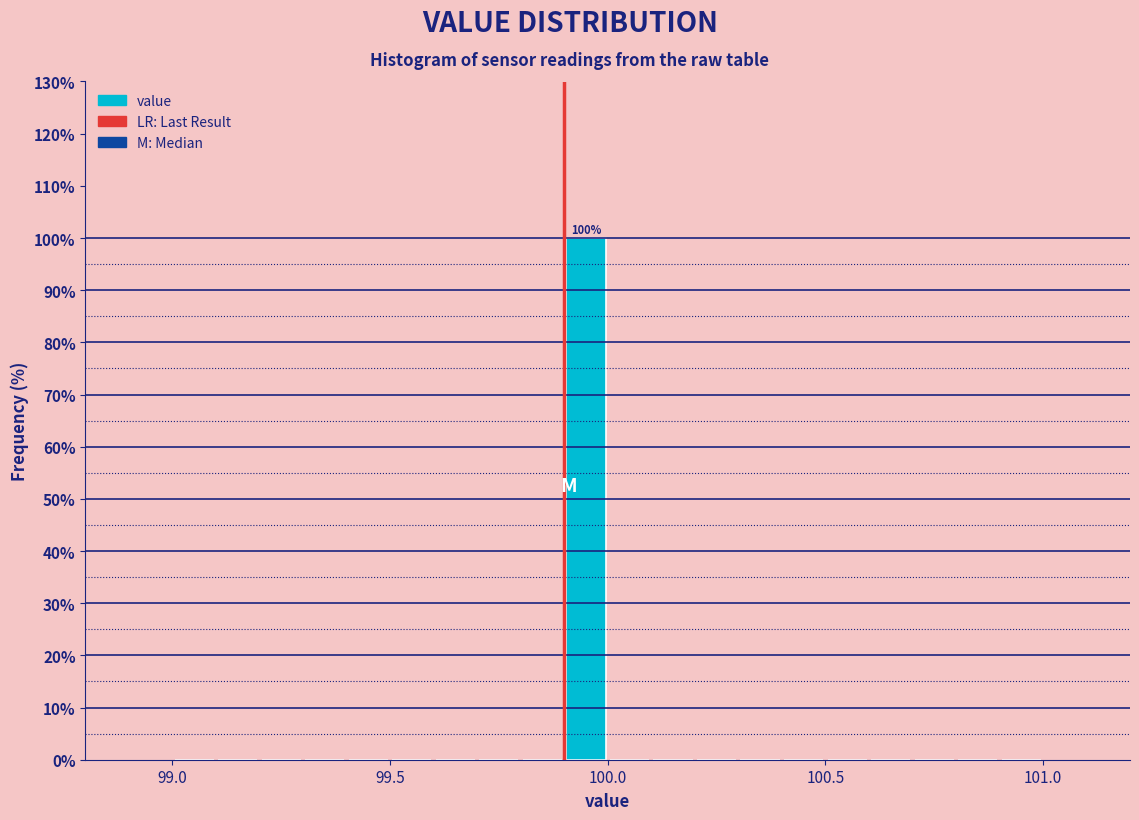

Around what value on the x-axis is the tallest bar? Give the approximate position of its centre, as read against the axis.

99.95